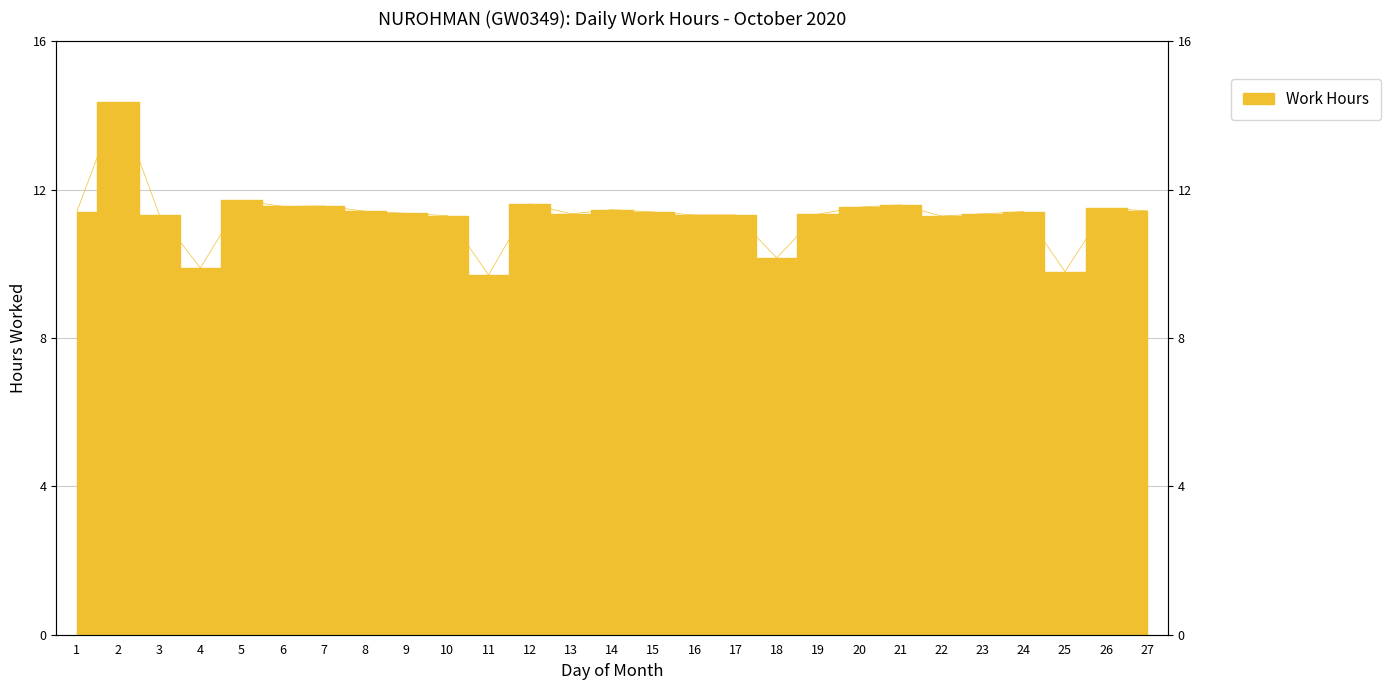

The chart shows a value of 9.9 at 4. True or false?

True